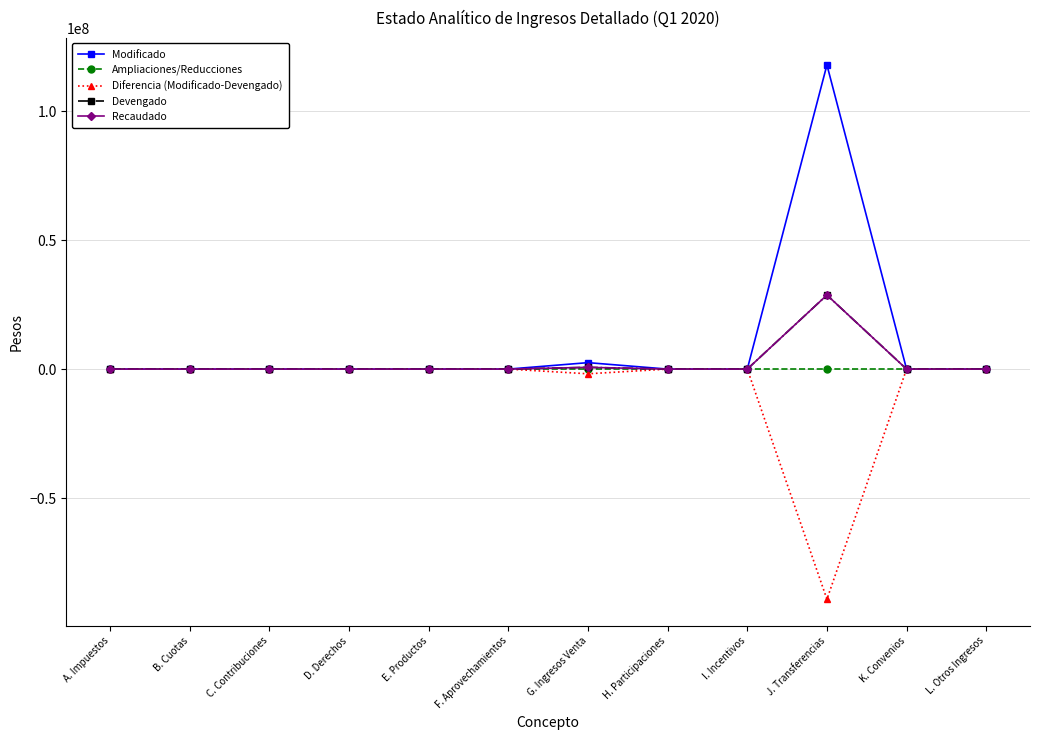

Does the chart have visible grid lines?

Yes